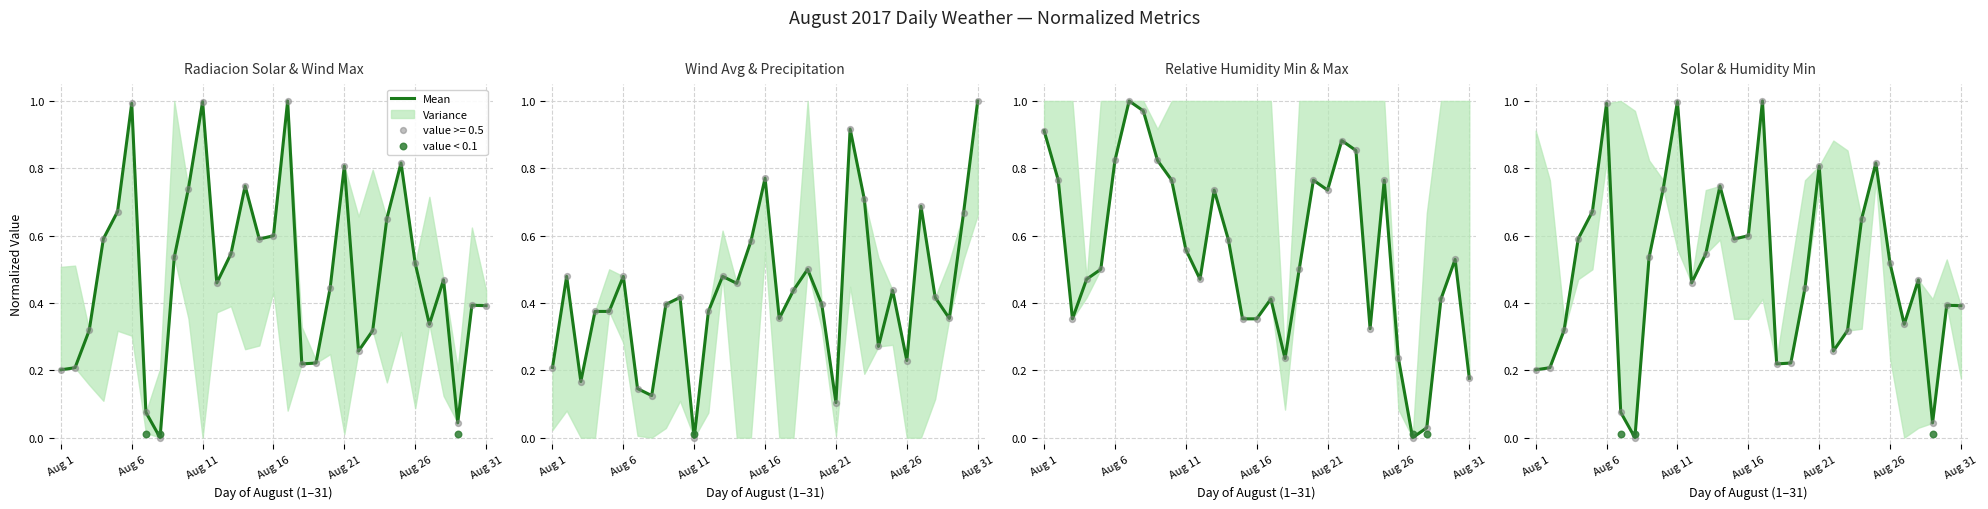

Approximately how many times larger is the value at 25 compared to 16?

0.5